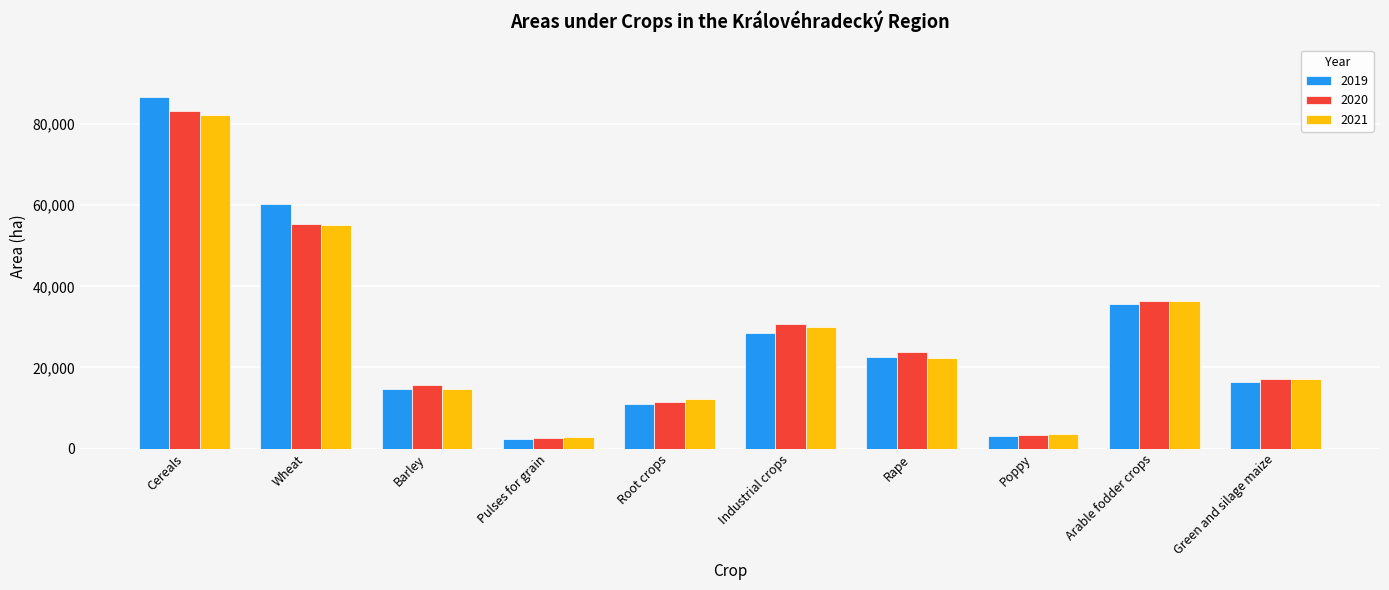

What is the difference between the maximum and minimum values in the 2021 series?

79386.2